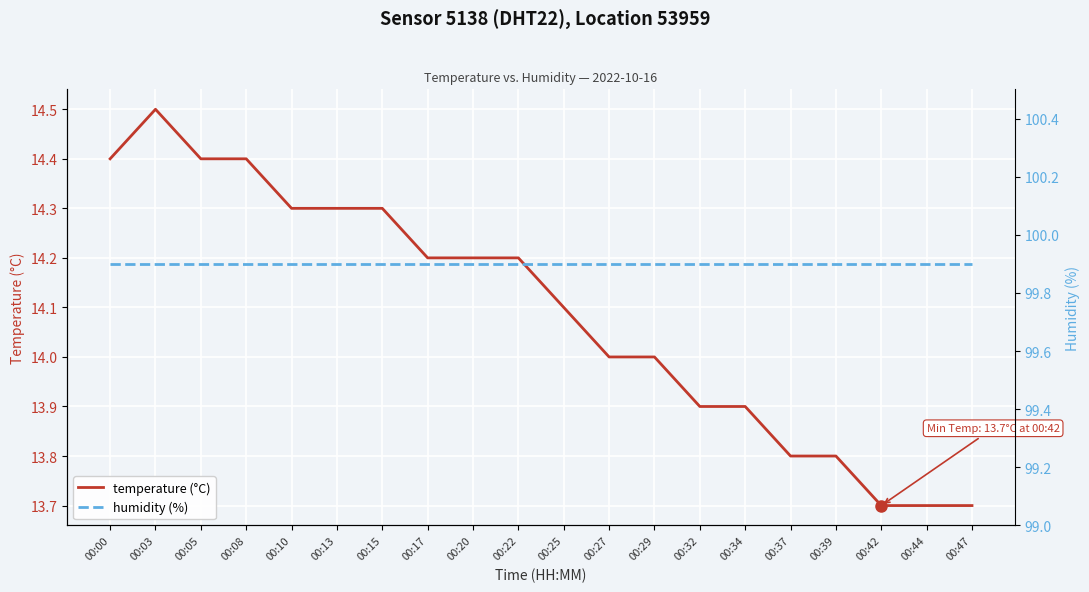

What is the smallest value displayed?

13.7